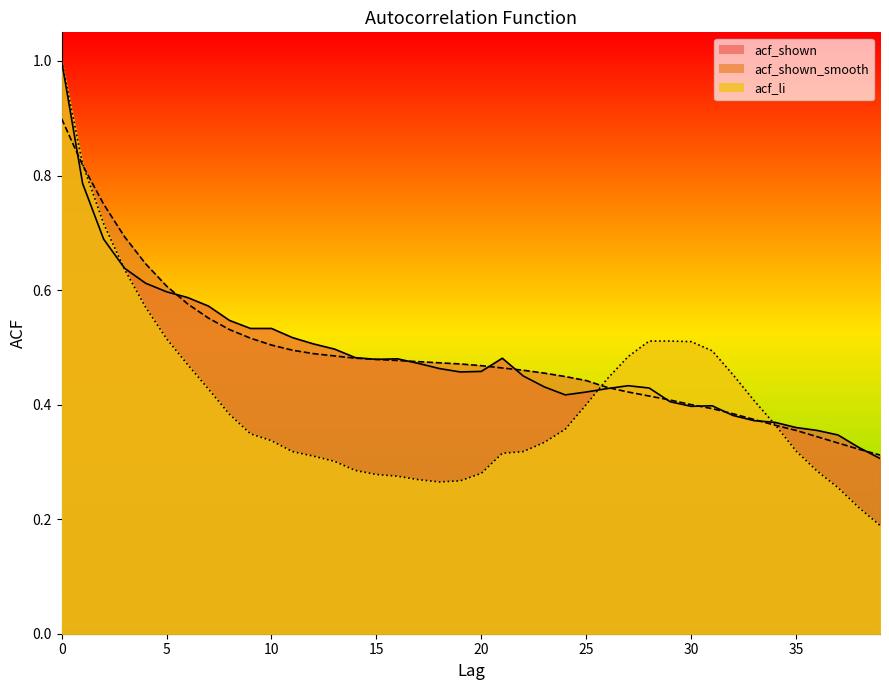

What is the total value across all series at 2?

2.2